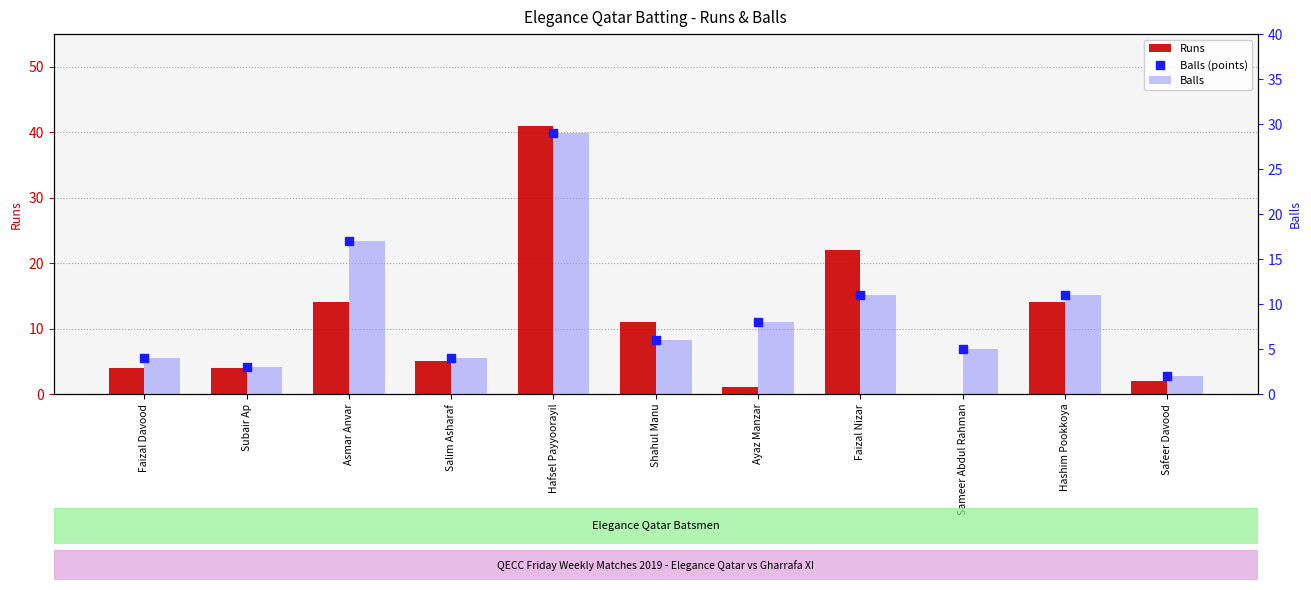

At which category is the sum across all series the highest?

Hafsel Payyoorayil